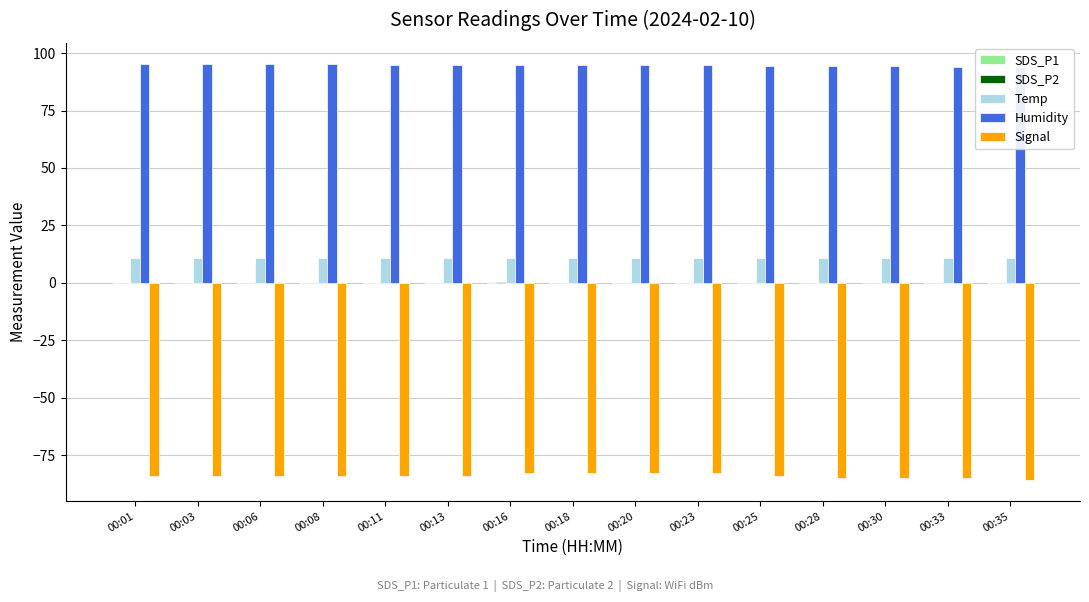

Reading left to right, extract all data points from this chart.

SDS_P1: 0.1	0.0	0.0	0.1	0.1	0.1	0.2	0.0	0.1	0.0	0.0	0.0	0.0	0.0	0.0
SDS_P2: 0.1	0.0	0.0	0.1	0.1	0.1	0.2	0.0	0.1	0.0	0.0	0.0	0.0	0.0	0.0
Temp: 10.6	10.6	10.7	10.7	10.6	10.8	10.7	10.7	10.7	10.8	10.8	10.8	10.9	10.9	10.9
Humidity: 95.4	95.2	95.1	95.1	94.9	94.8	94.8	94.8	94.8	94.7	94.5	94.4	94.2	94.1	94.1
Signal: -84.0	-84.0	-84.0	-84.0	-84.0	-84.0	-83.0	-83.0	-83.0	-83.0	-84.0	-85.0	-85.0	-85.0	-86.0